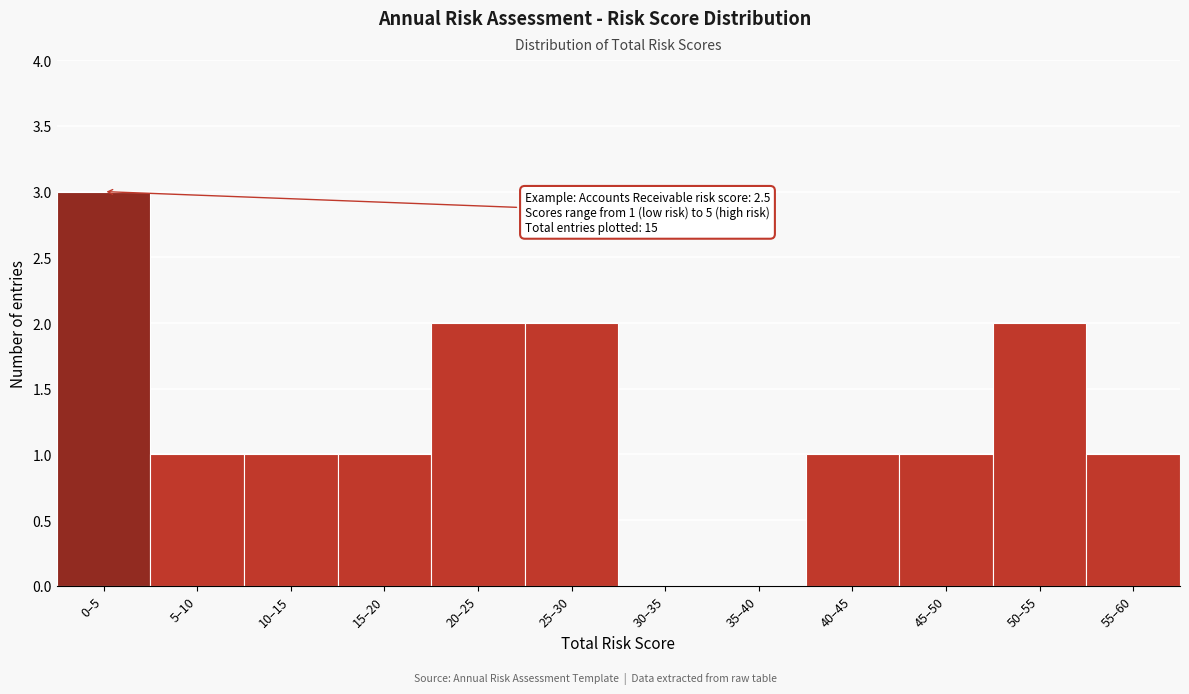

Reading right to left, list all the values displayed in this chart.

55–60=1	50–55=2	45–50=1	40–45=1	35–40=0	30–35=0	25–30=2	20–25=2	15–20=1	10–15=1	5–10=1	0–5=3